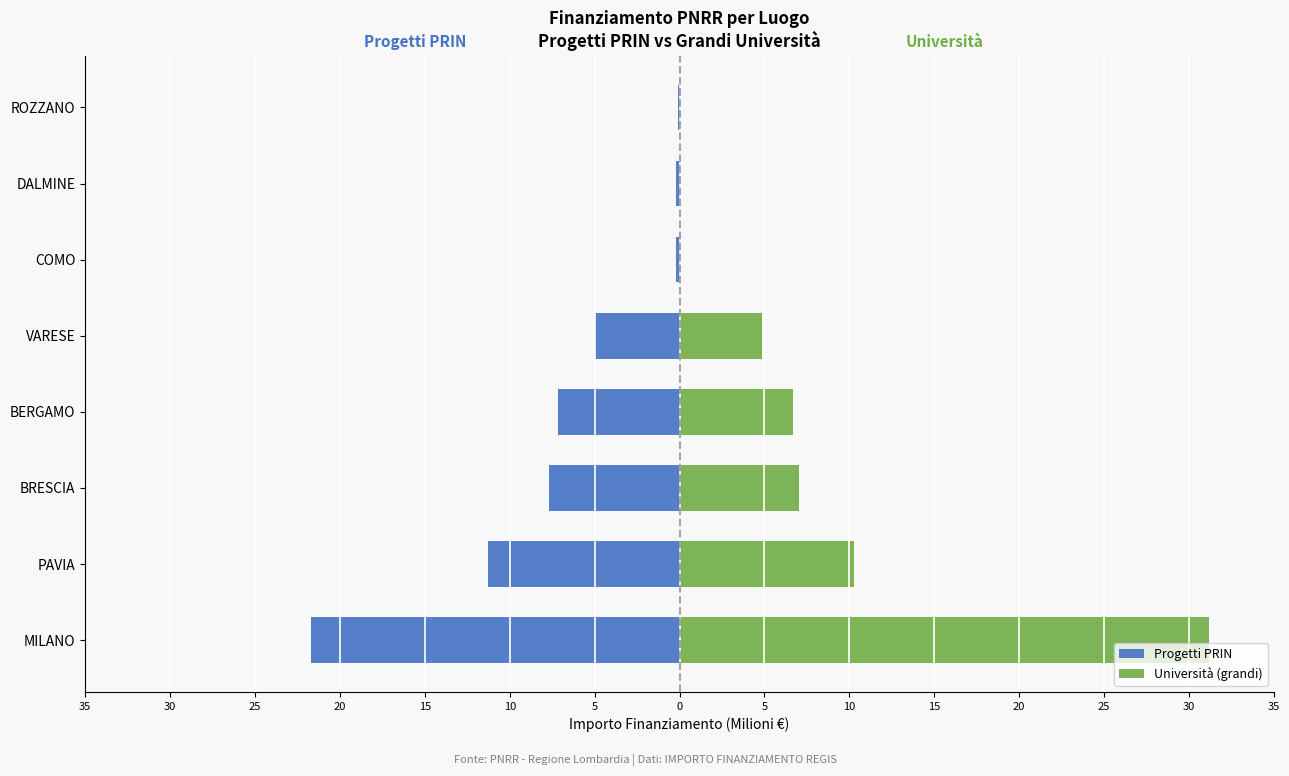

Reading right to left, extract all data points from this chart.

Progetti PRIN: -0.1	-0.2	-0.2	-5.0	-7.1	-7.7	-11.3	-21.7
Università (grandi): 0.0	0.0	0.0	4.9	6.7	7.0	10.3	31.2